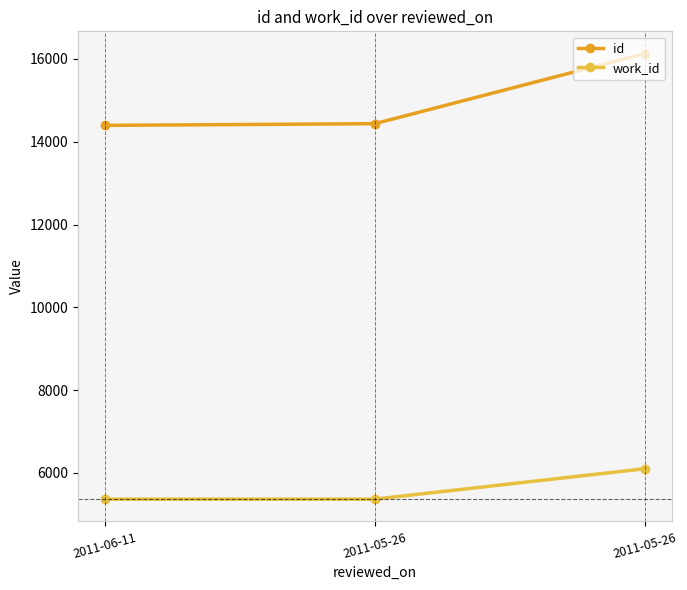

Rank the series at 2011-06-11 from highest to lowest value.

id, work_id